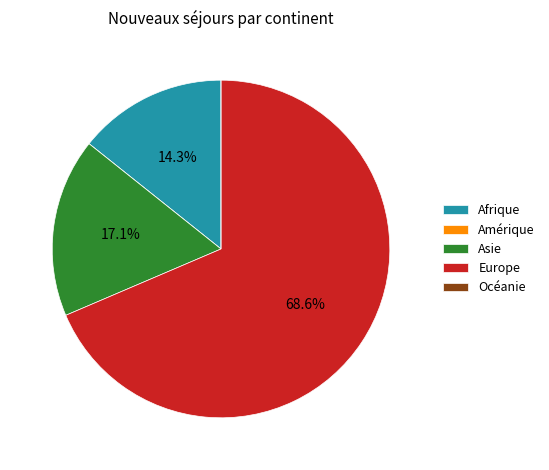

Which slice is the largest?

Europe